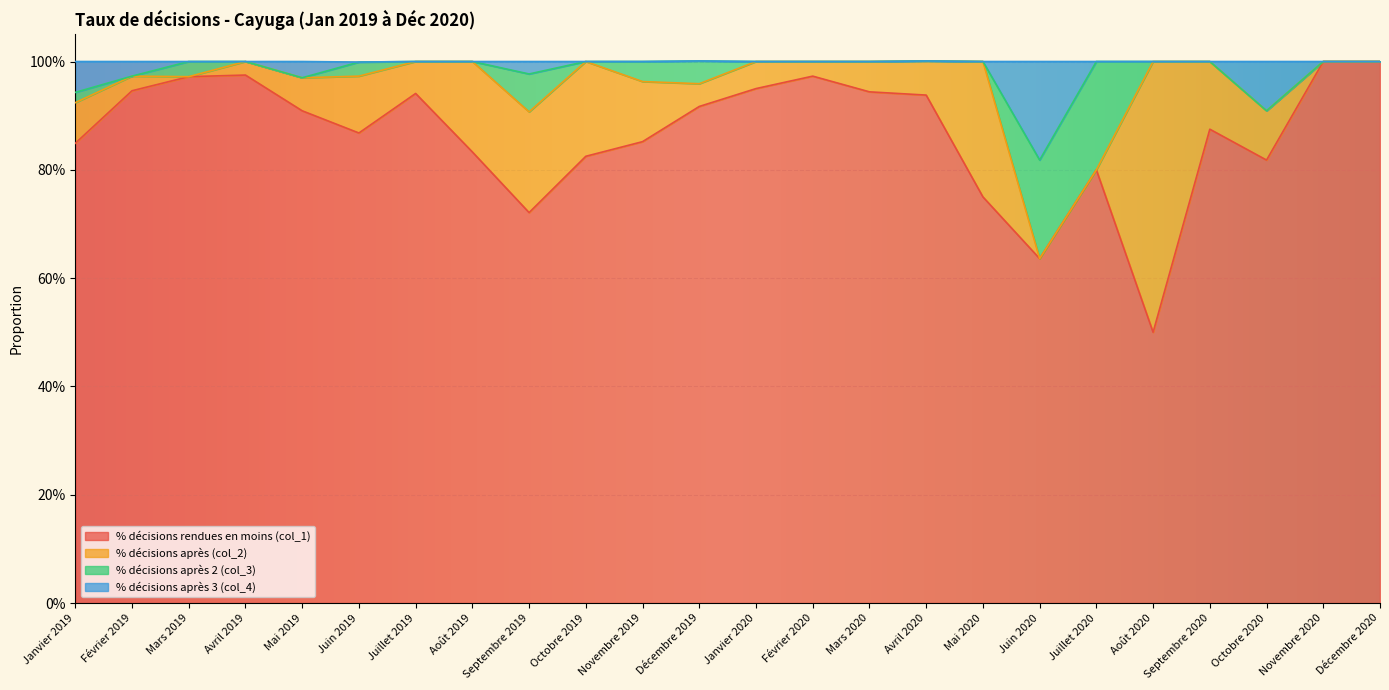

True or false: % décisions rendues en moins (col_1) and % décisions après 3 (col_4) cross at least once.

False